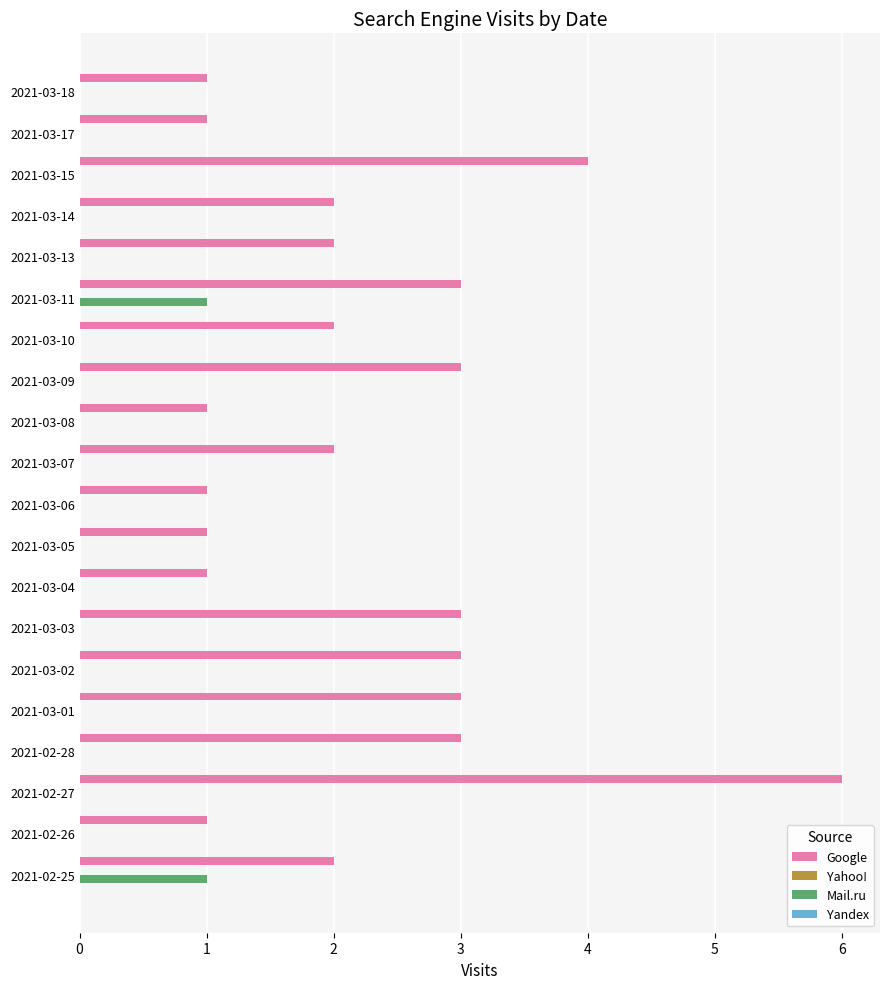

Between 2021-03-13 and 2021-03-09, which series saw the biggest shift?

Google